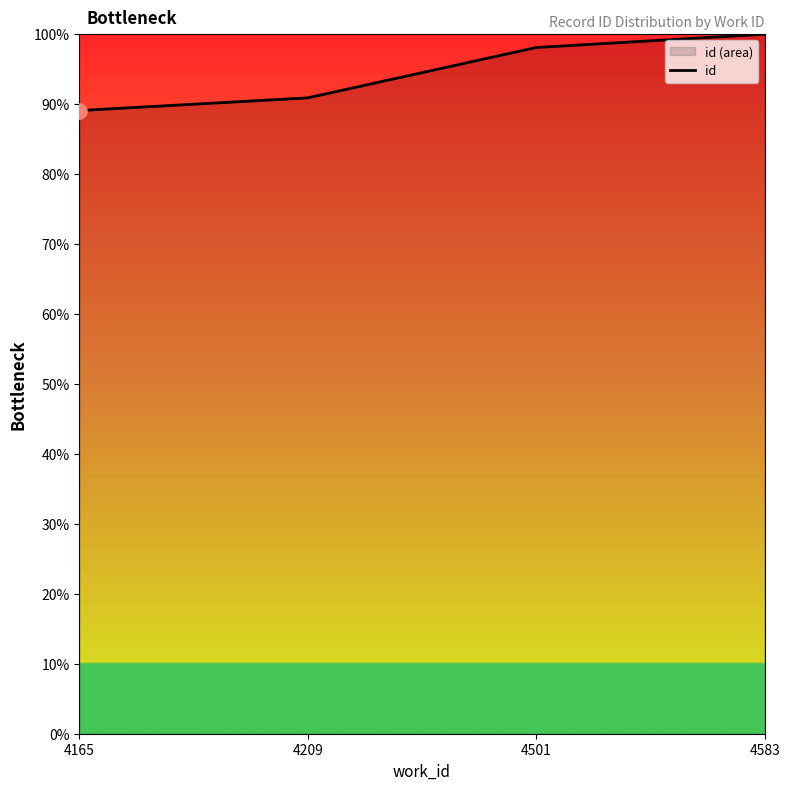

Which has a higher value, 4583 or 4165?

4583